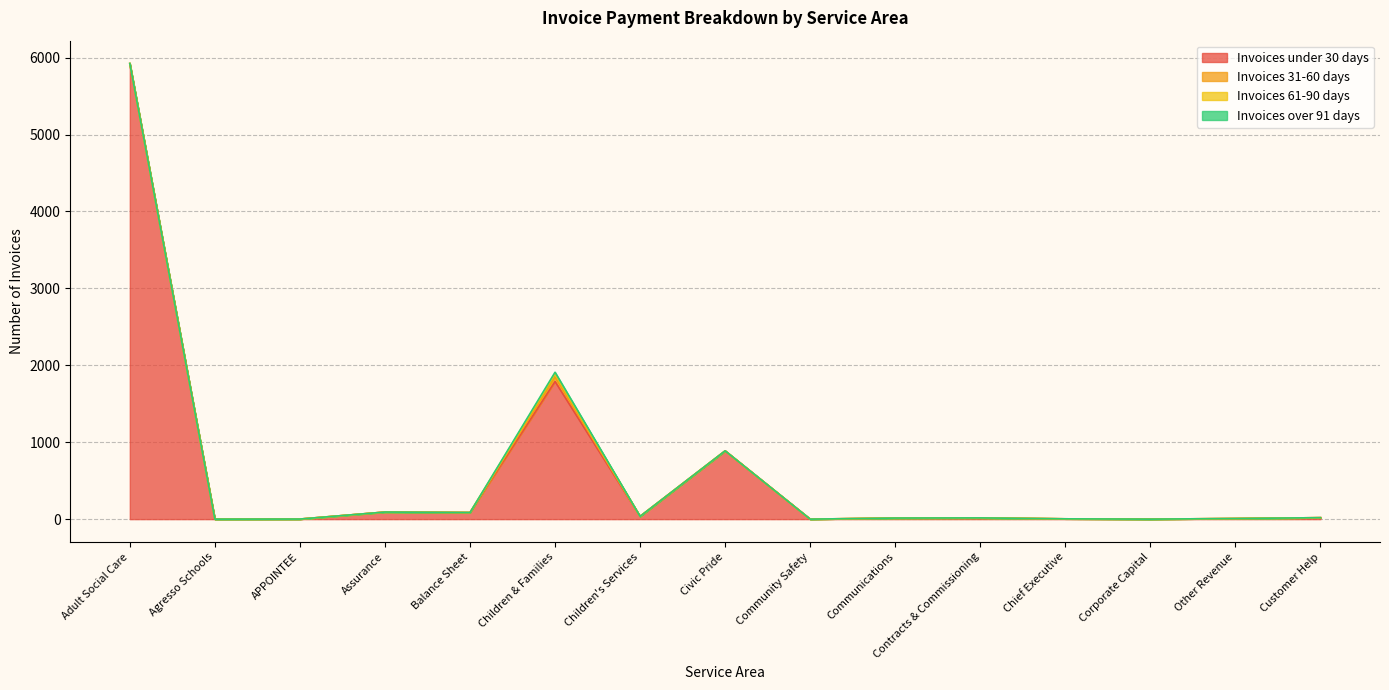

Which series changed the most between Balance Sheet and Community Safety?

Invoices under 30 days